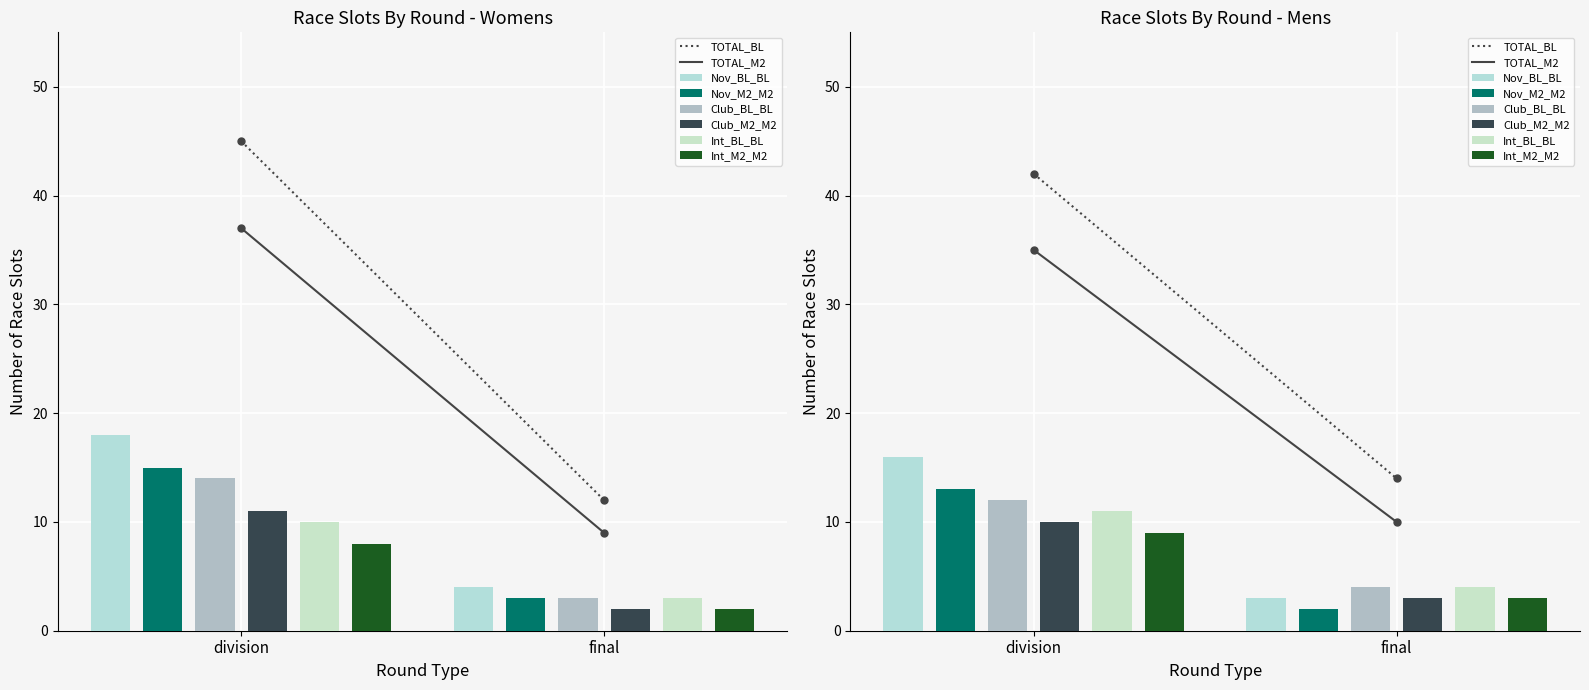

Between final and division, which is larger?

division